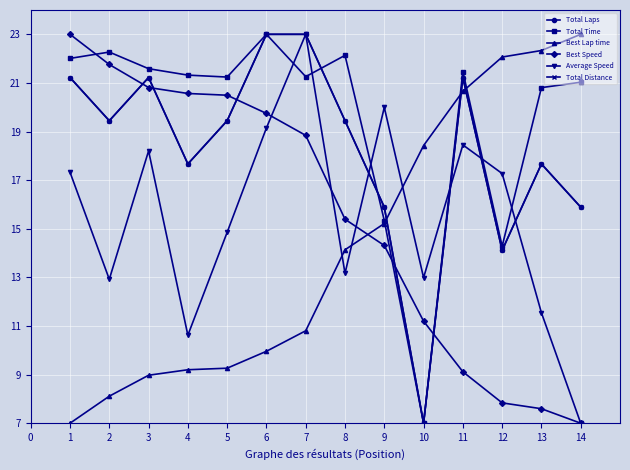

Is this an area chart (filled region under the line)?

No